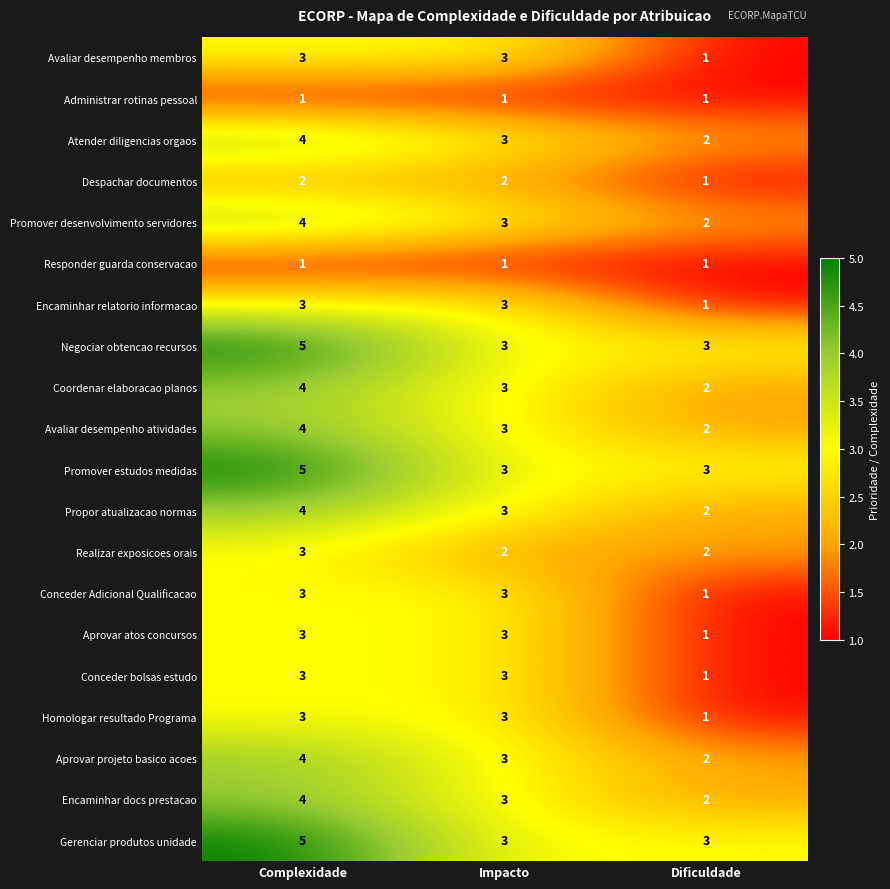

How many Realizar exposicoes orais values are between 2 and 3?

3